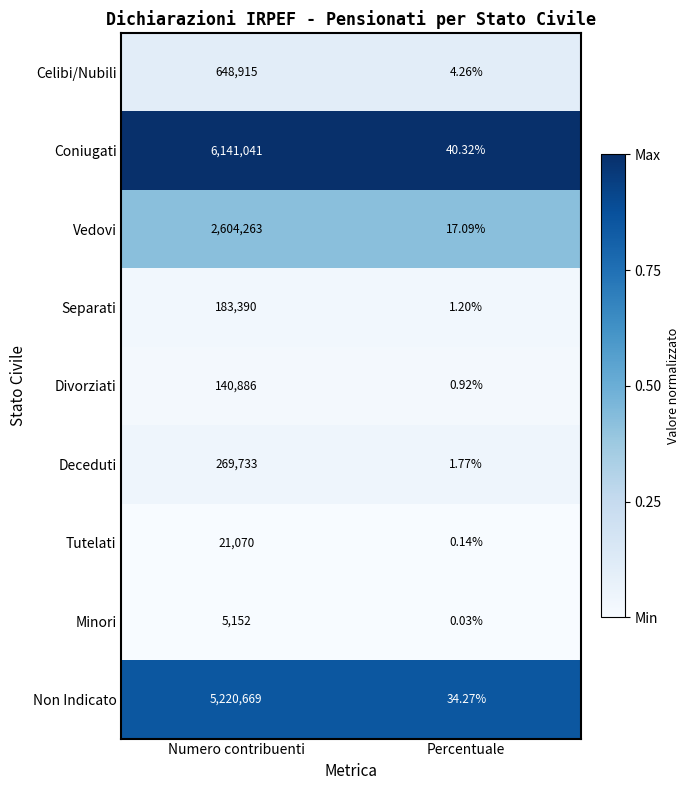

Which series has the largest total across all categories?

Coniugati